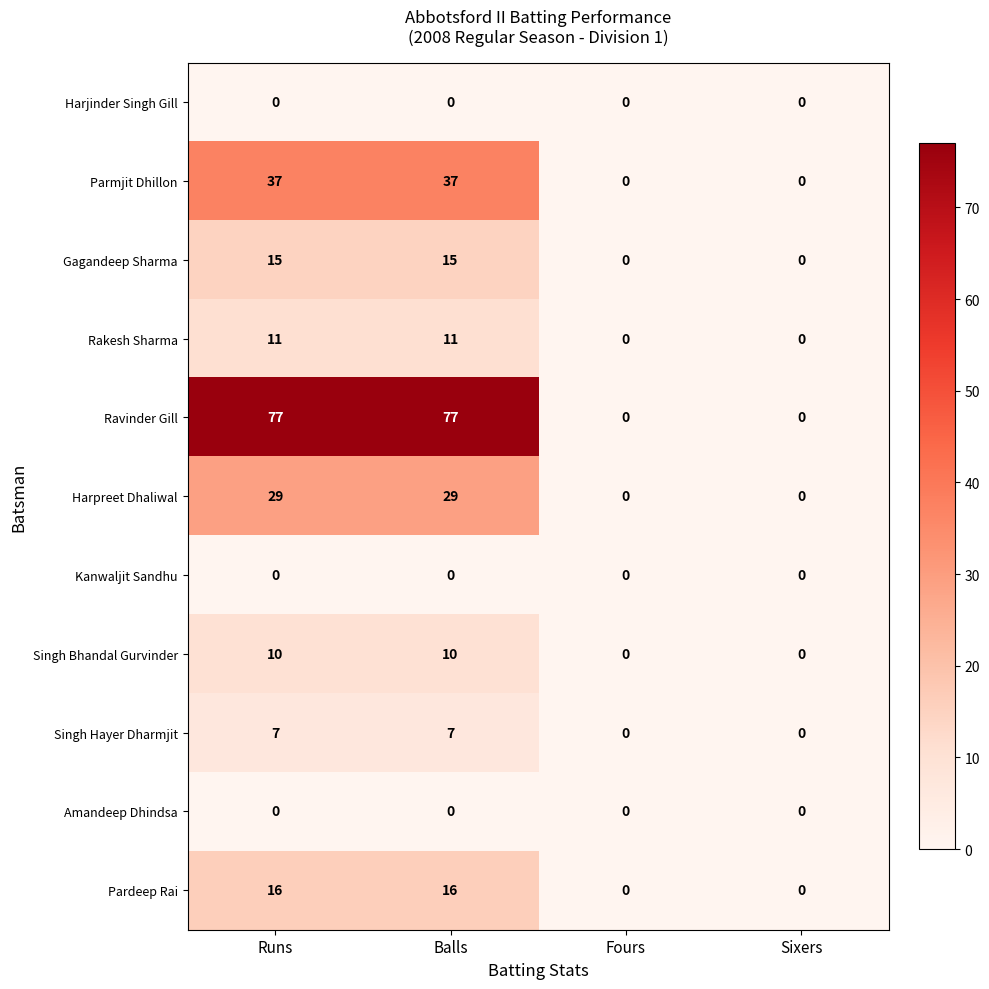

The value of Kanwaljit Sandhu at Fours is 0. True or false?

True